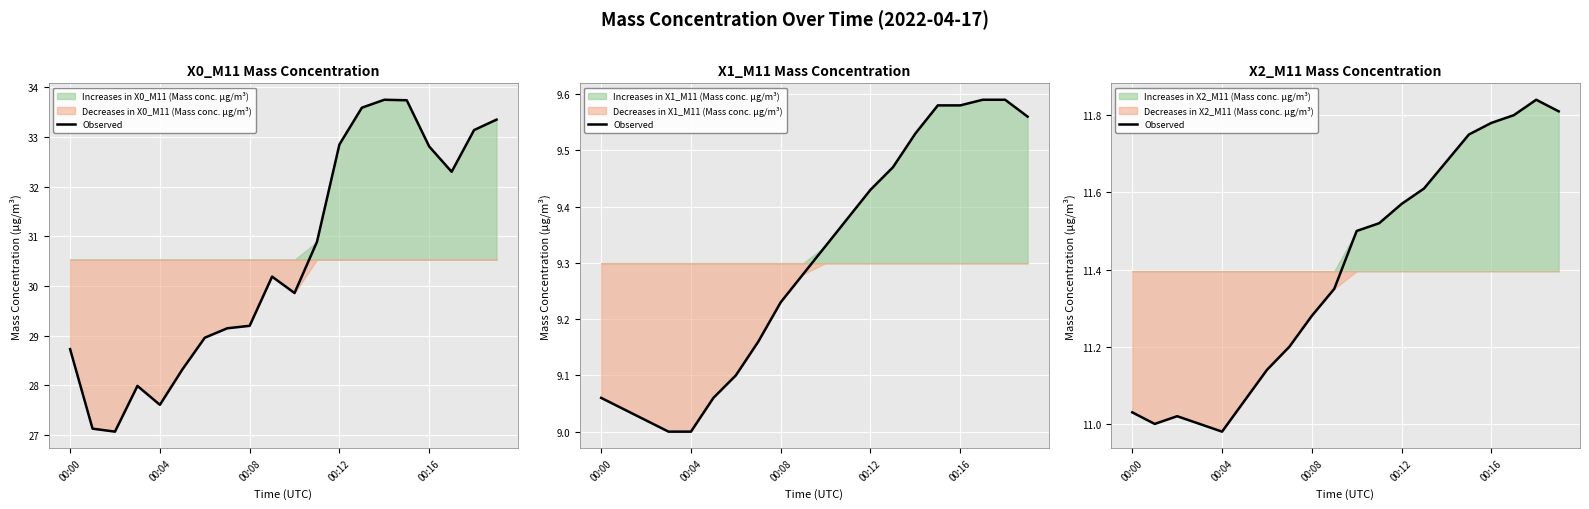

Read the value at 00:04.

11.0